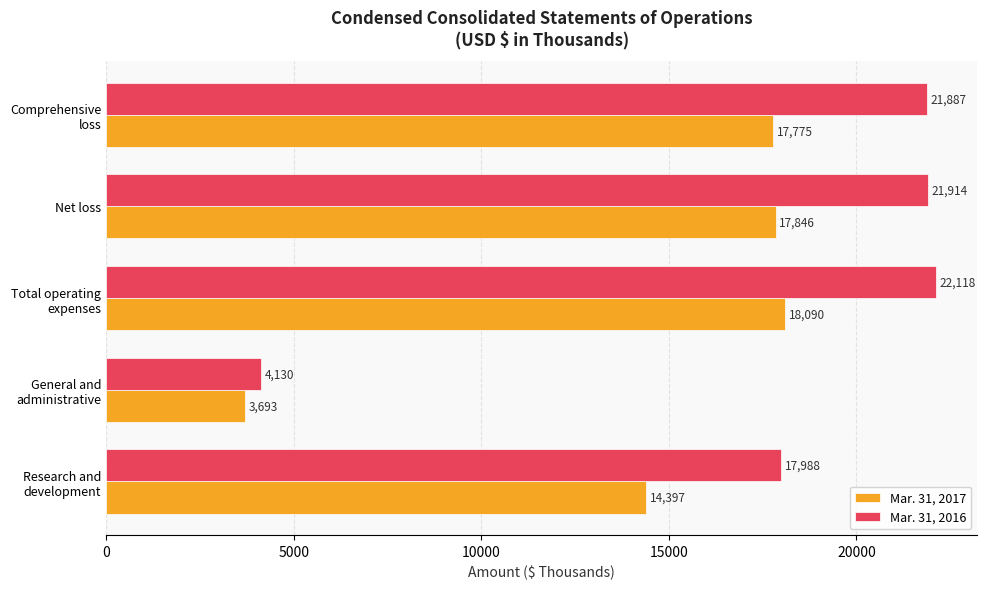

List the series in order of their peak value, lowest first.

Mar. 31, 2017, Mar. 31, 2016